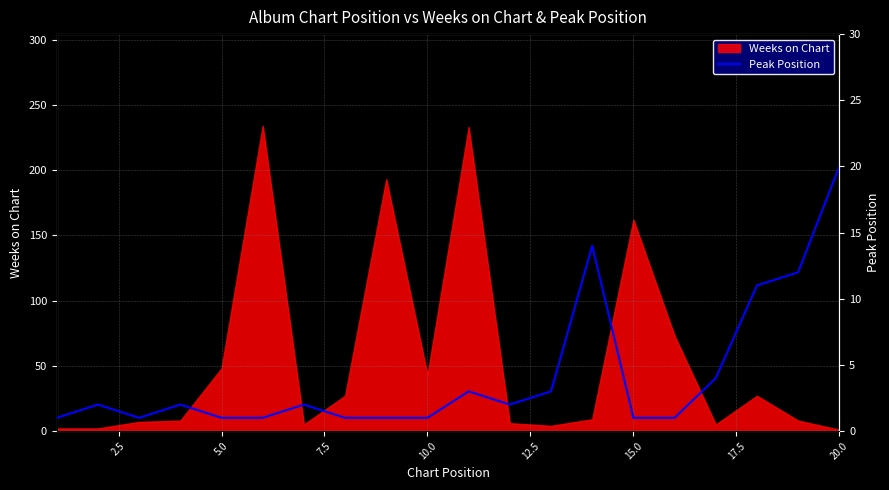

What is the highest value of the Weeks on Chart series?

234